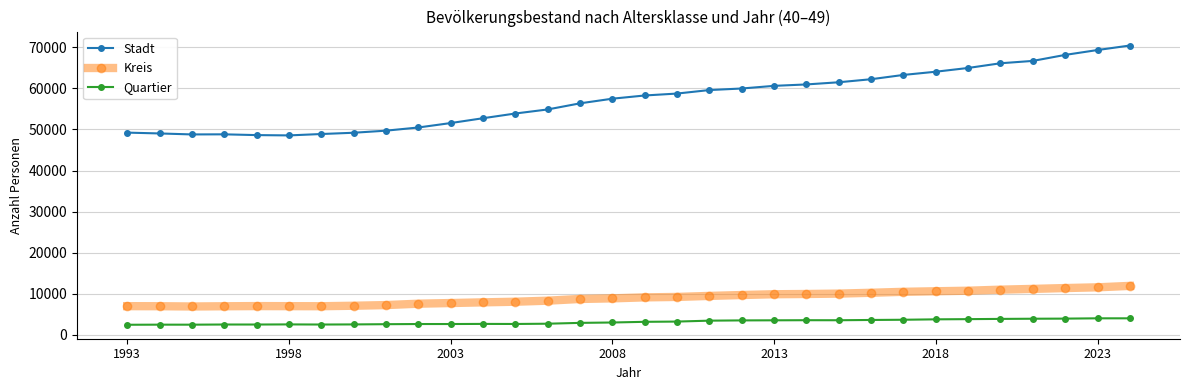

Rank the series by their maximum value, from highest to lowest.

Stadt, Kreis, Quartier